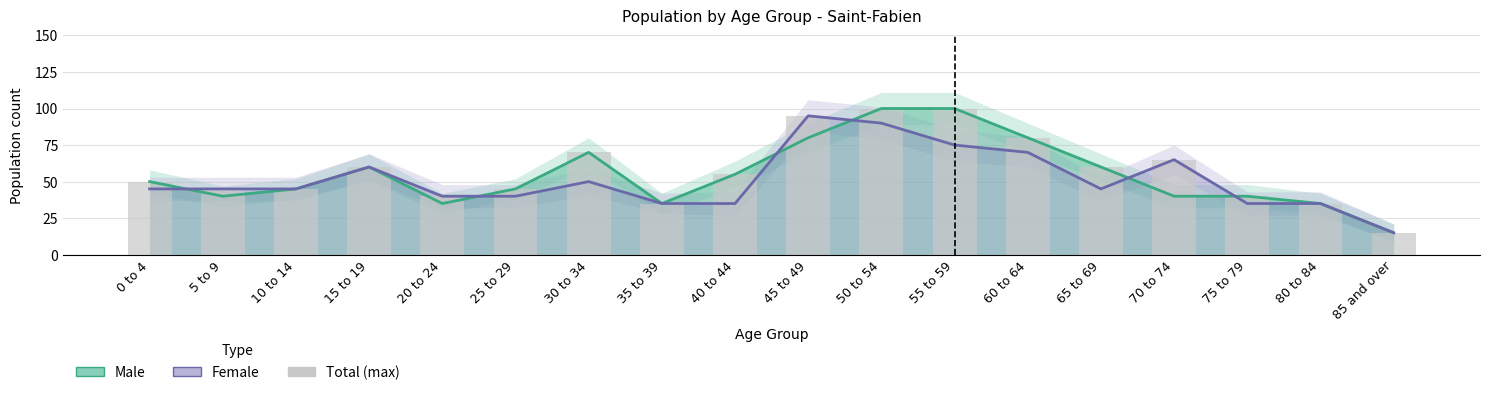

Reading right to left, list all the values displayed in this chart.

Male: 15	35	40	40	60	80	100	100	80	55	35	70	45	35	60	45	40	50
Female: 15	35	35	65	45	70	75	90	95	35	35	50	40	40	60	45	45	45